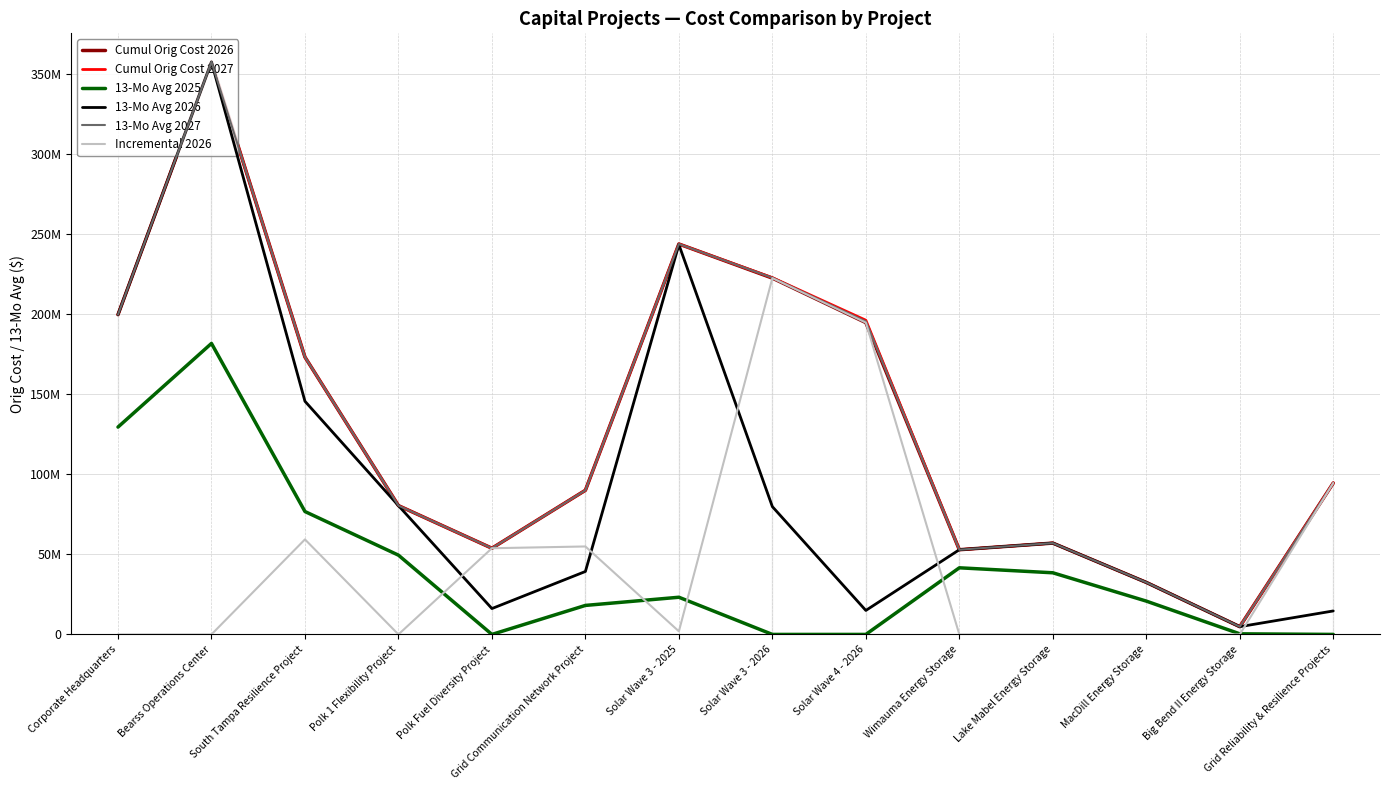

What is the sum of the Incremental 2026 values at Solar Wave 3 - 2026 and Polk 1 Flexibility Project?

222649647